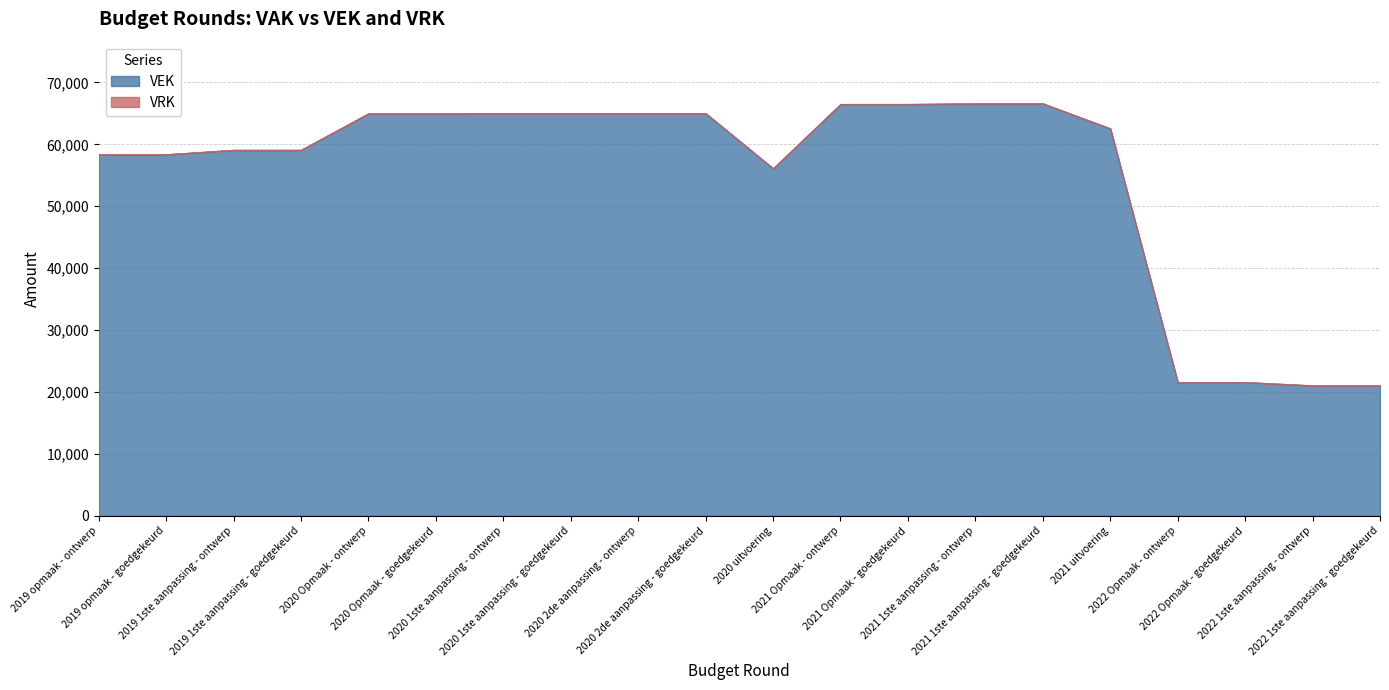

What is the label of the 2nd point from the left?

2019 opmaak - goedgekeurd